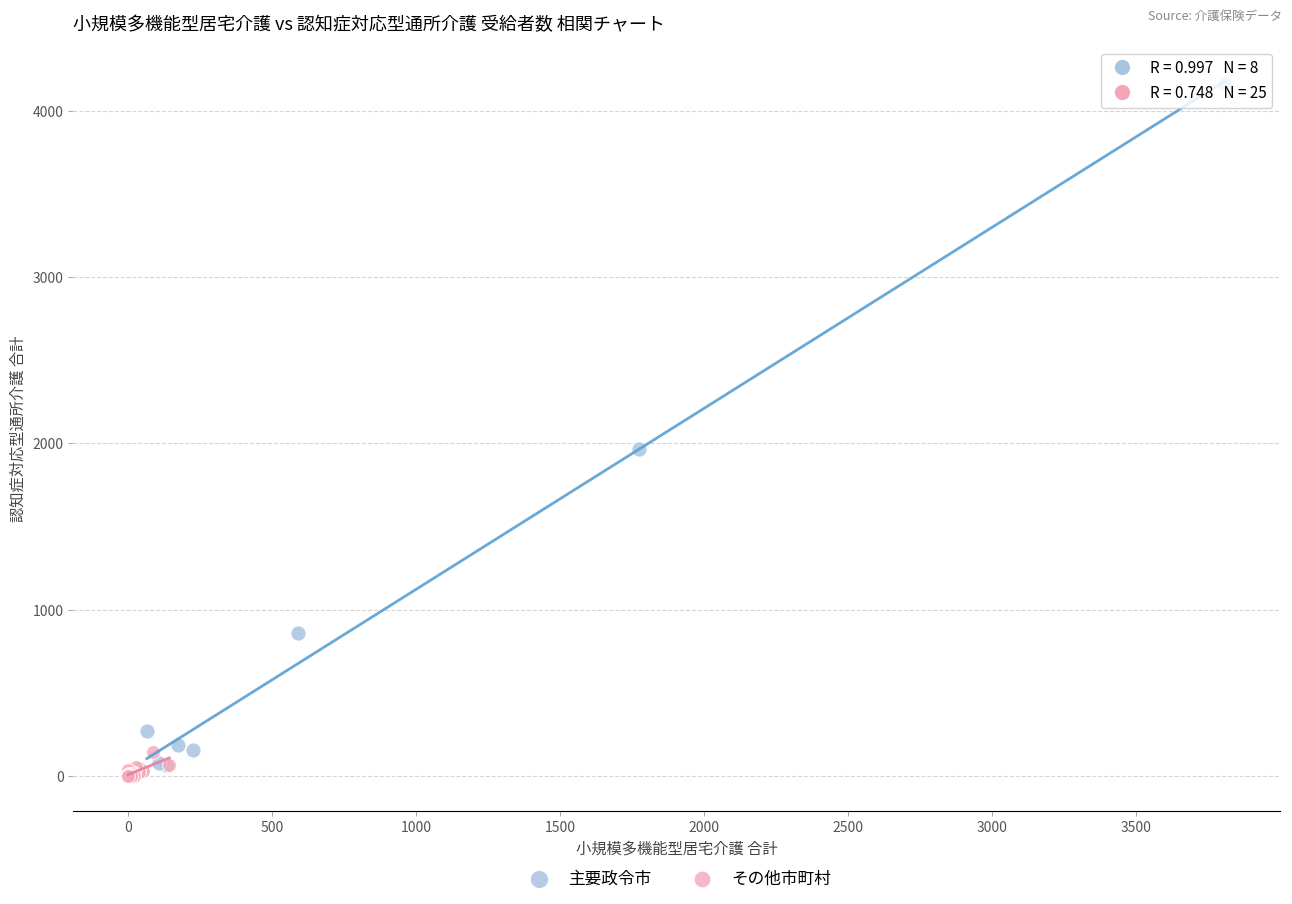

Which series has the largest Y range (max minus min)?

主要政令市